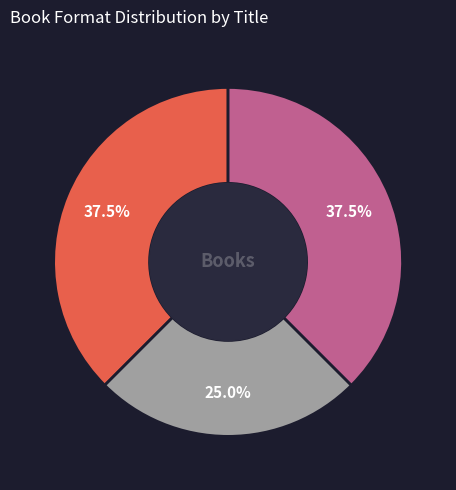

Is there a majority slice in this chart?

No